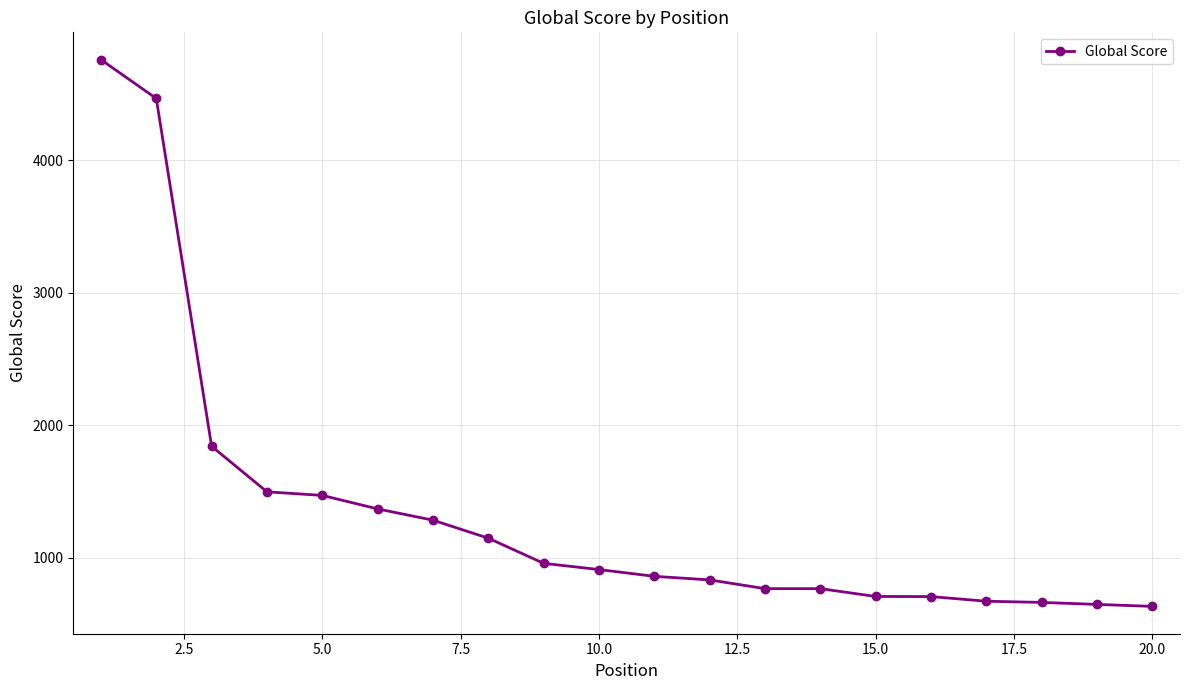

What is the greatest value displayed?

4760